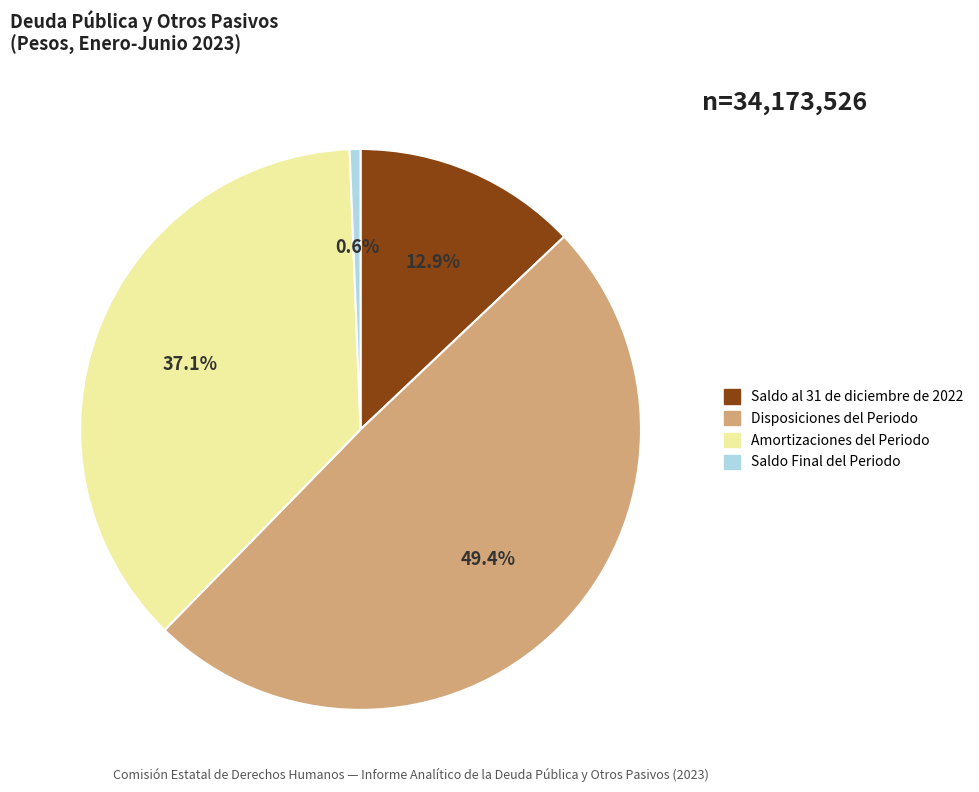

Which category has the biggest portion of the pie?

Disposiciones del Periodo